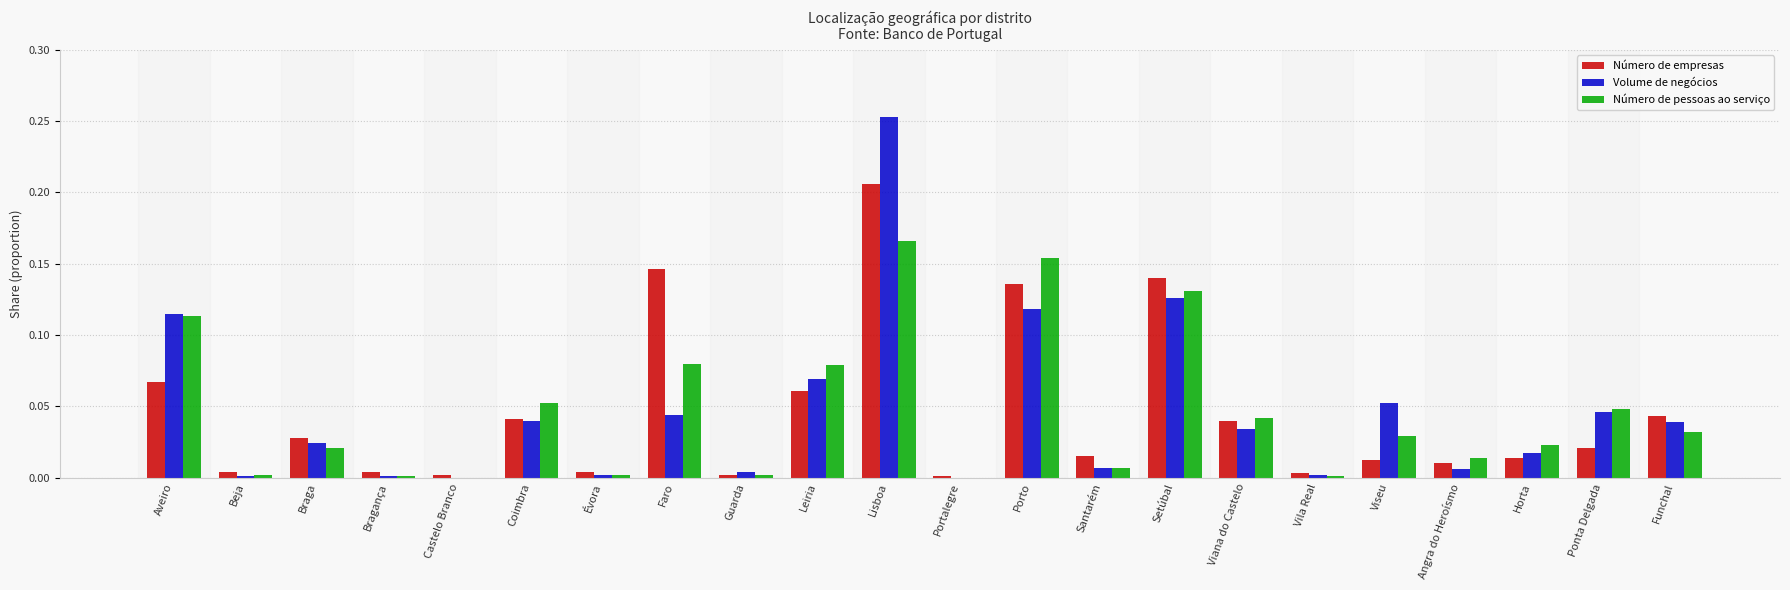

The value of Número de empresas at Porto is 0.2. True or false?

False